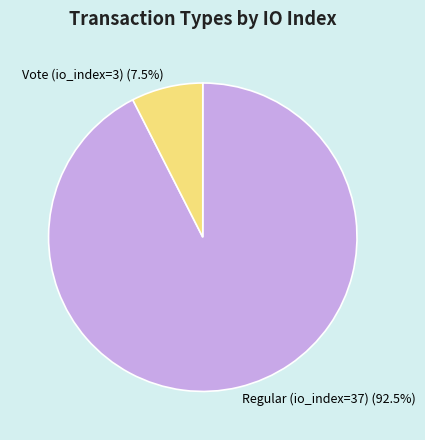

How much of the chart is everything except Vote (io_index=3)?

92.5%